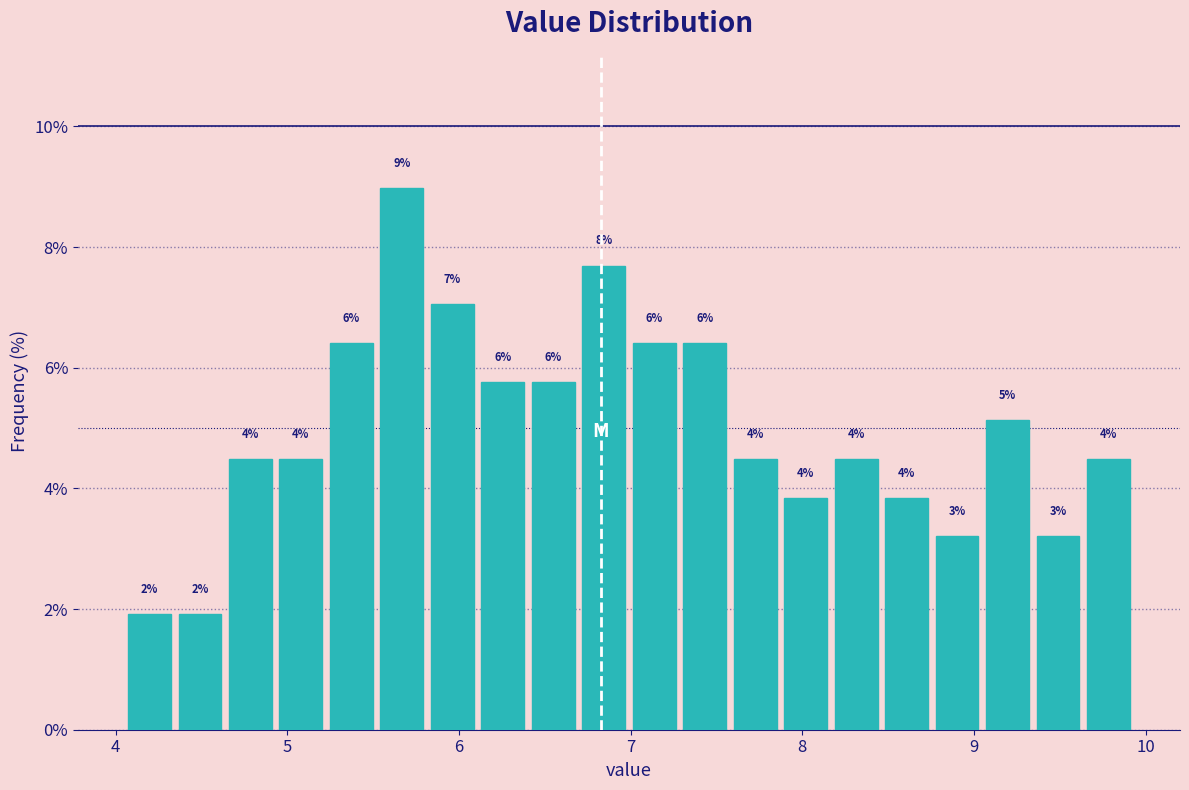

Around what value on the x-axis is the tallest bar? Give the approximate position of its centre, as read against the axis.

5.7